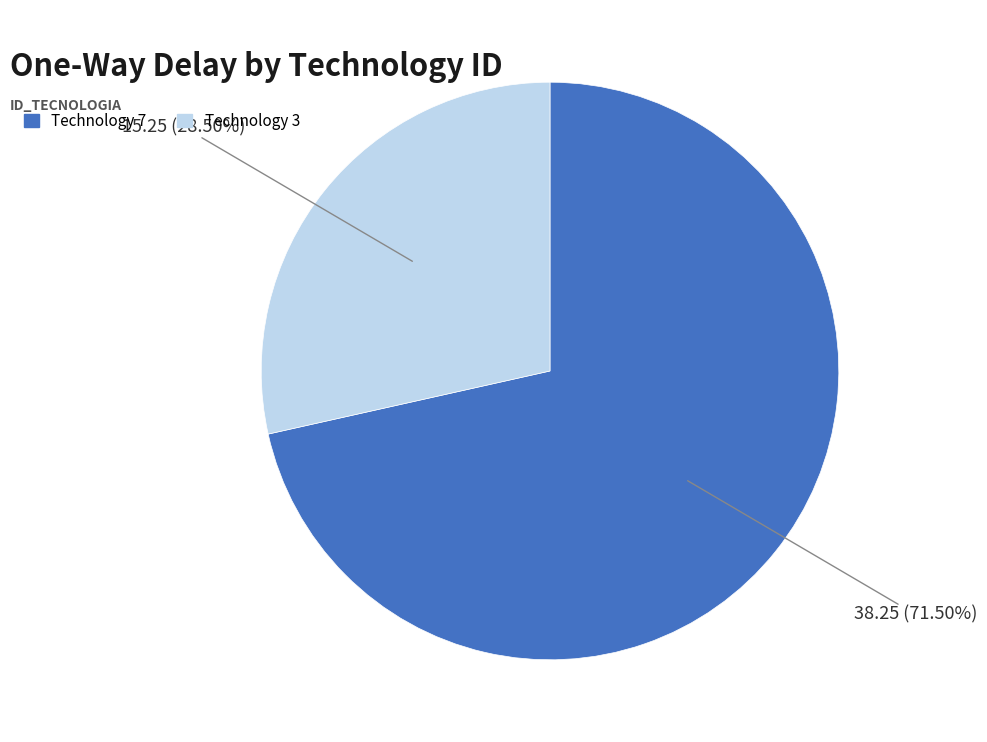

Combined, do Technology 7 and Technology 3 account for over 50%?

Yes